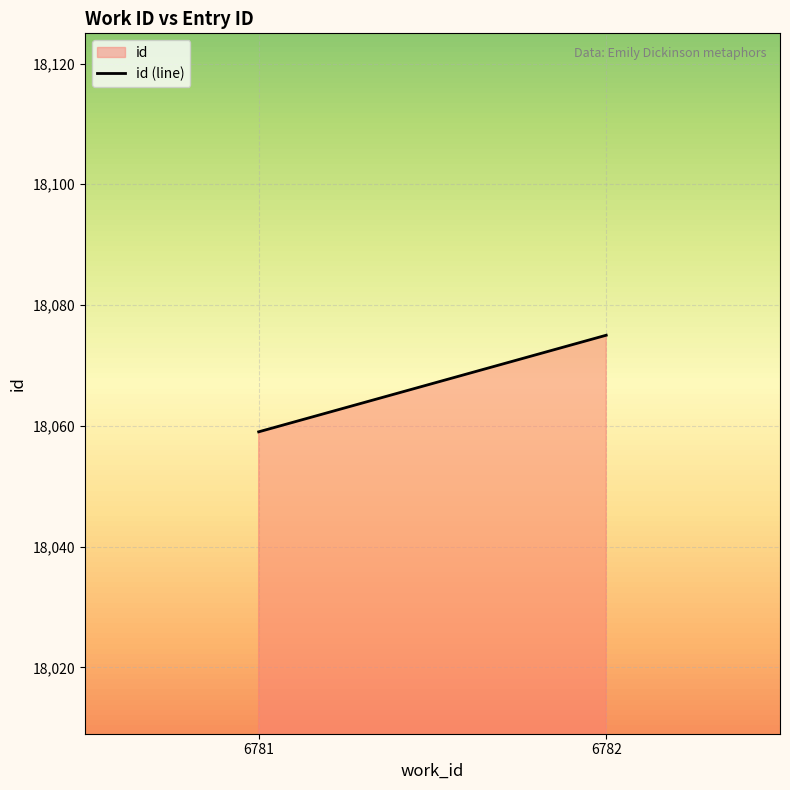

What is the ratio of the value at 6781 to the value at 6782?

1.0